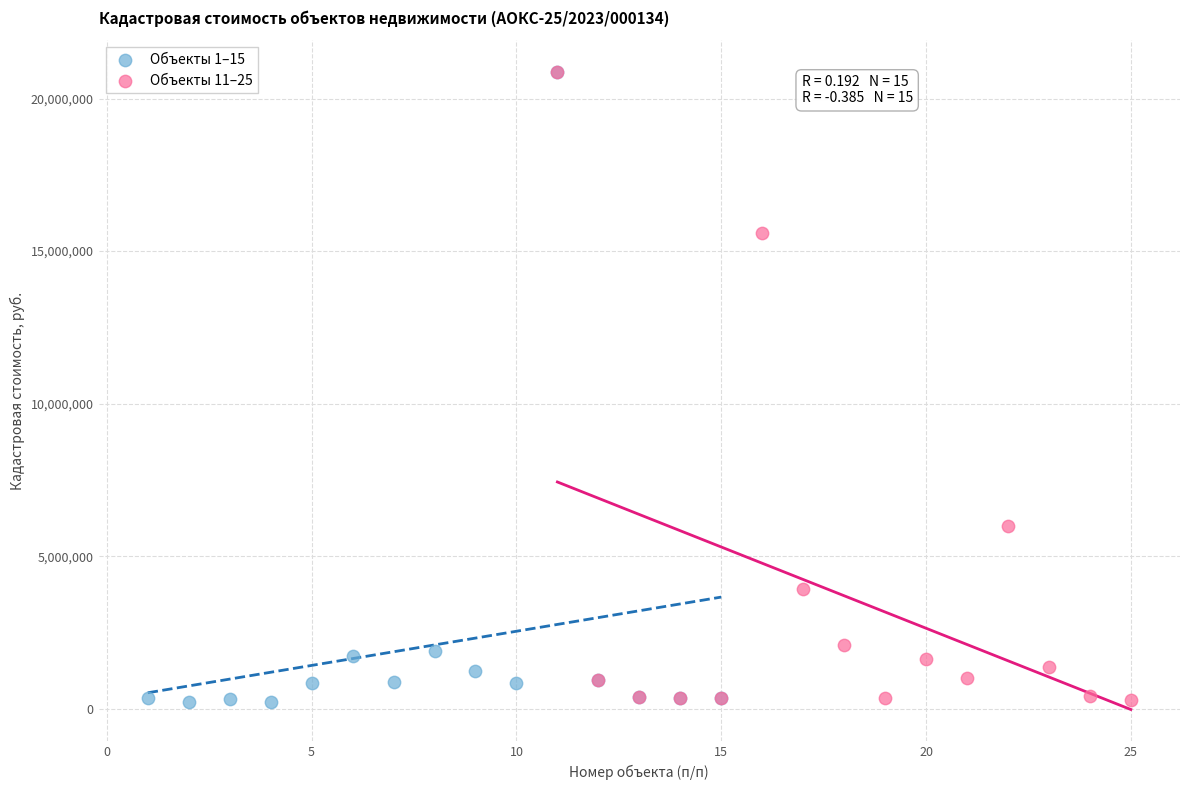

What are all the series names shown in the legend?

Объекты 1–15, Объекты 11–25